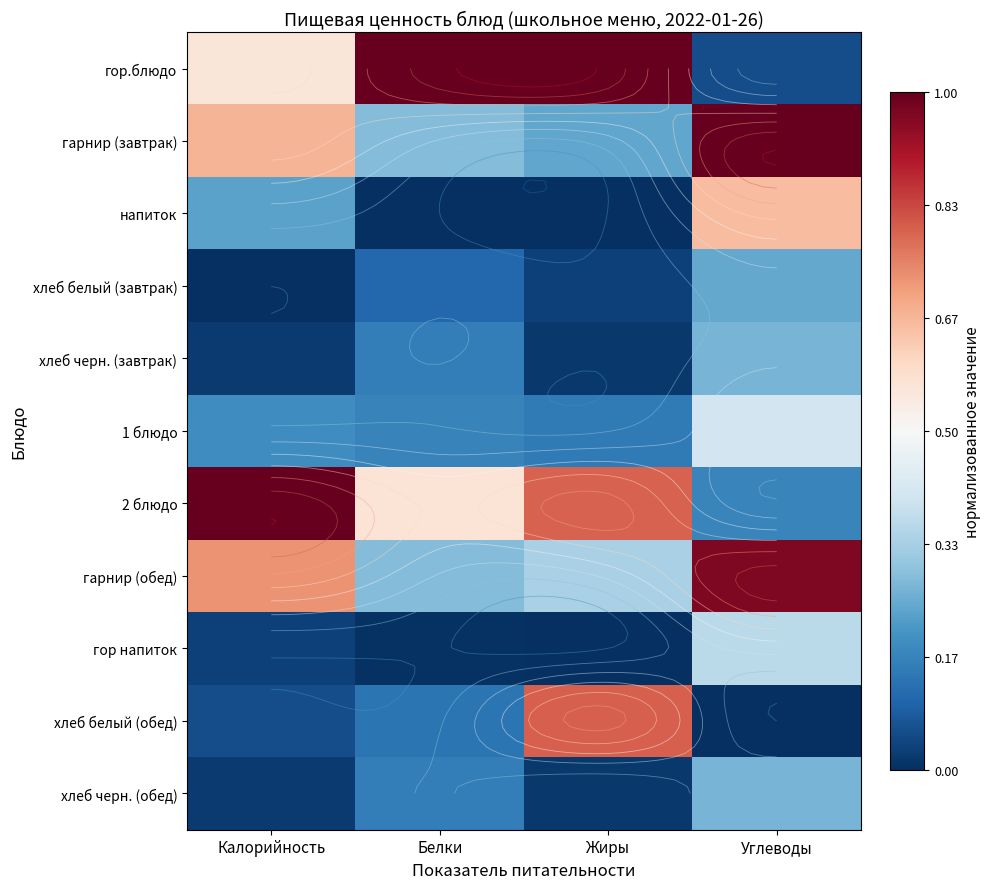

Where is гор.блюдо nearest to the value 0?

Углеводы